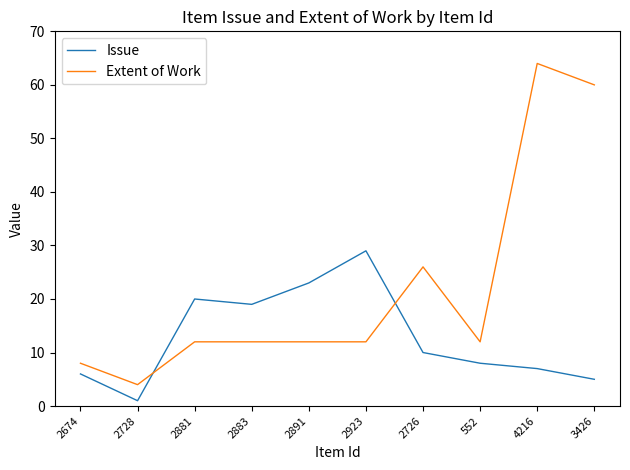

At which category is the sum across all series the highest?

4216